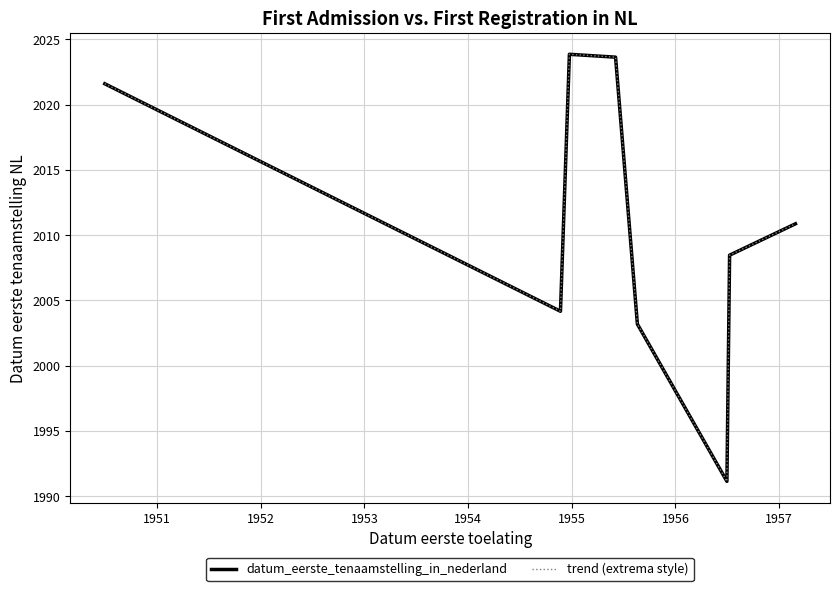

What is the difference between the maximum and minimum values in the trend (extrema style) series?

32.7